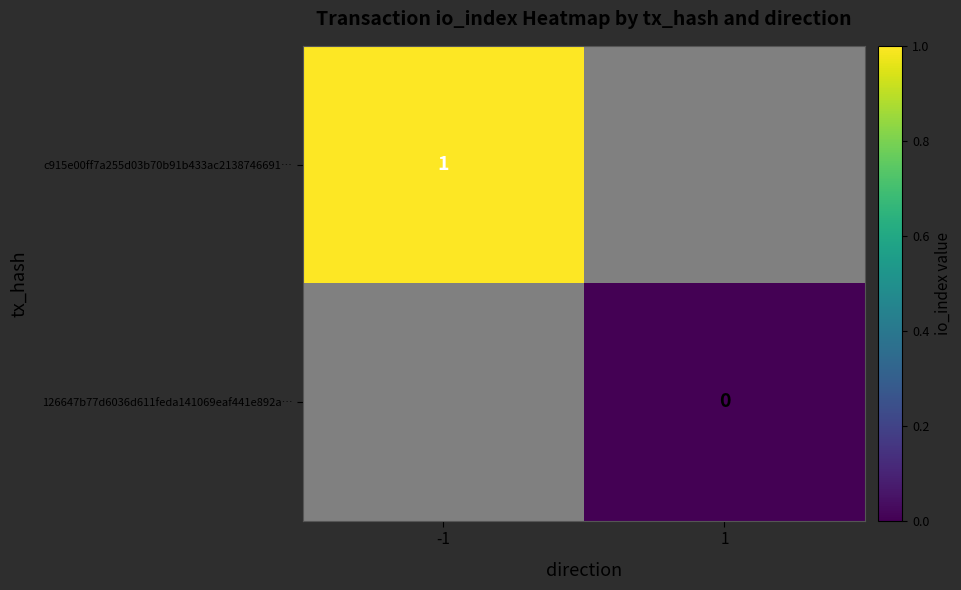

The c915e00ff7a255d03b70b91b433ac2138746691… series shows 2 at -1. True or false?

False